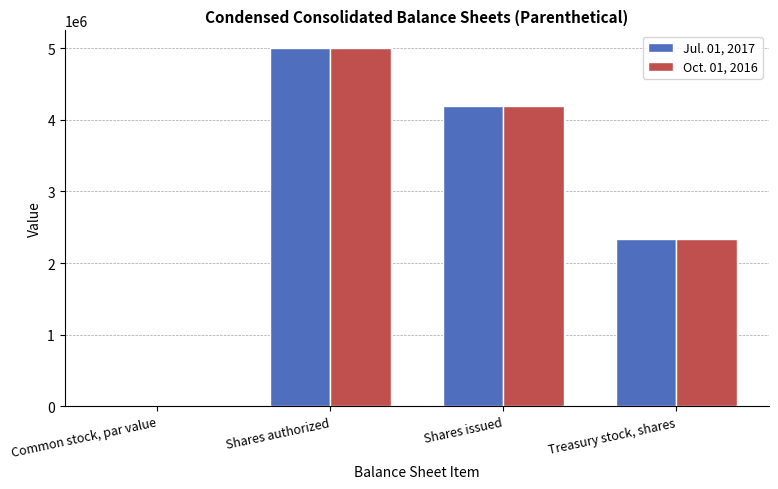

The Oct. 01, 2016 series shows 2338995.0 at Treasury stock, shares. True or false?

True